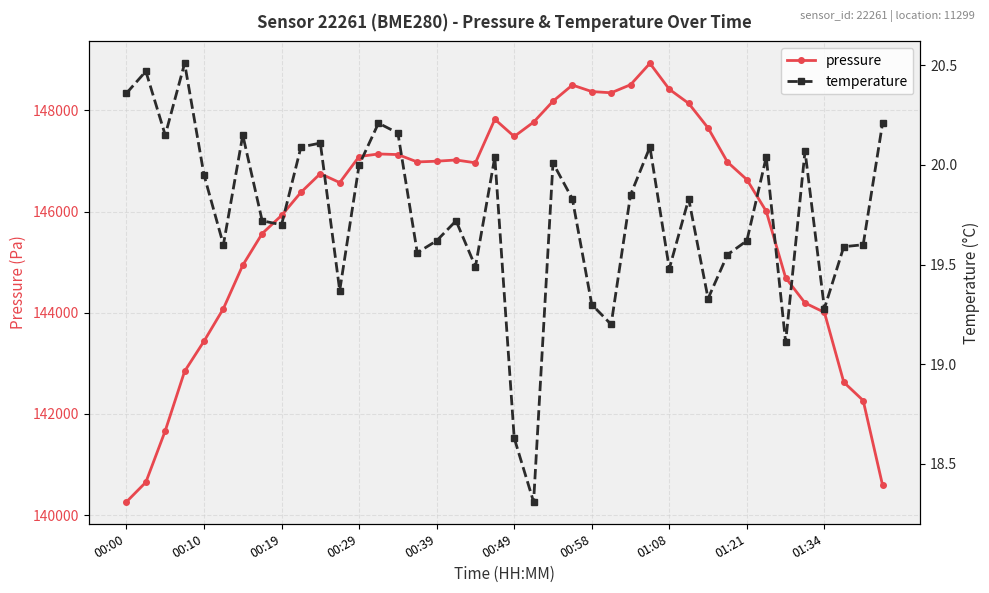

True or false: pressure has a value of 92363.8 at 00:00.

False